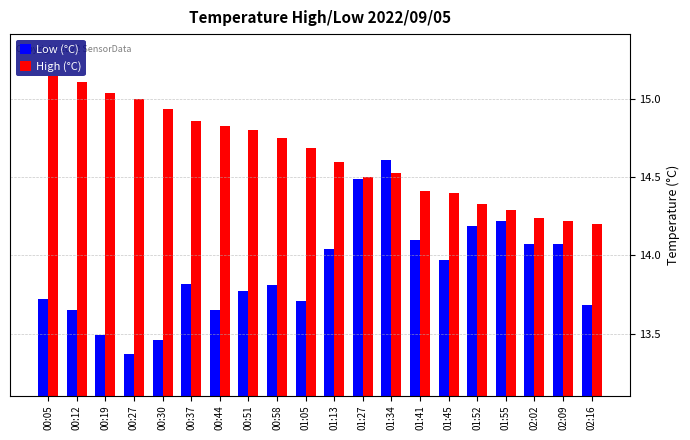

True or false: Low (°C) has a value of 7.1 at 01:41.

False